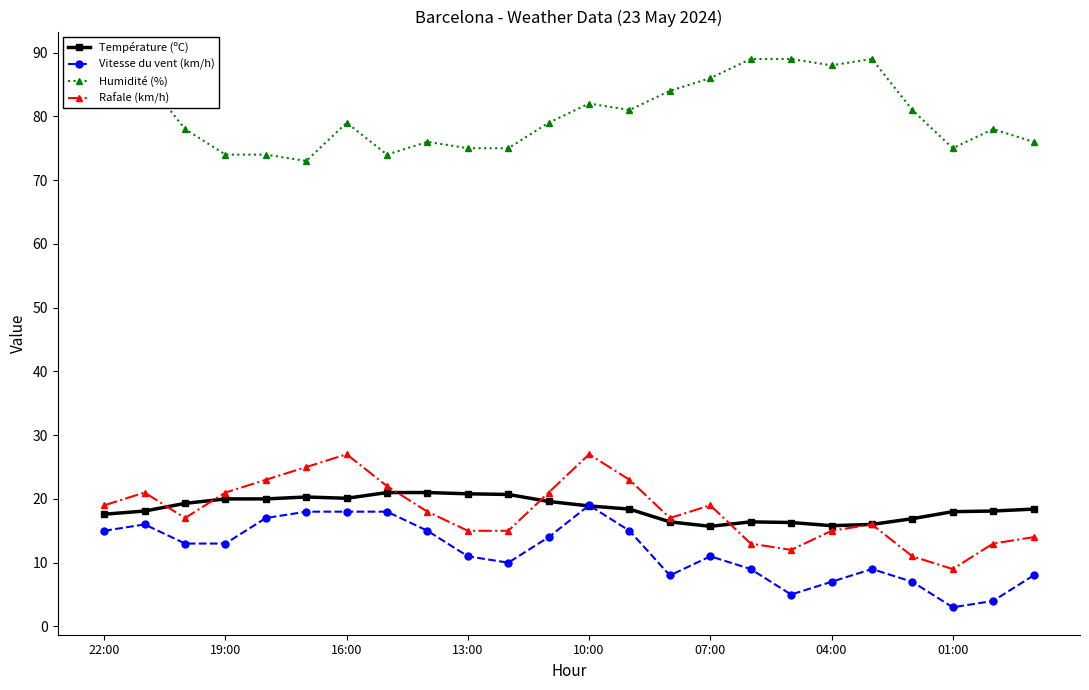

True or false: Vitesse du vent (km/h) and Humidité (%) intersect in this chart.

False